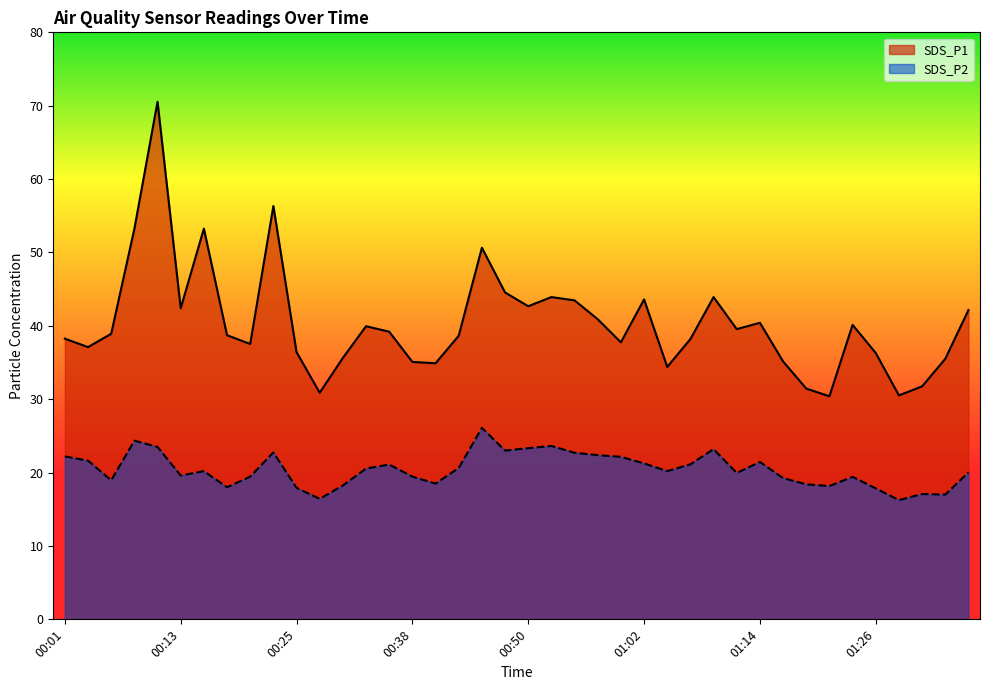

Rank the series by their maximum value, from lowest to highest.

SDS_P2, SDS_P1